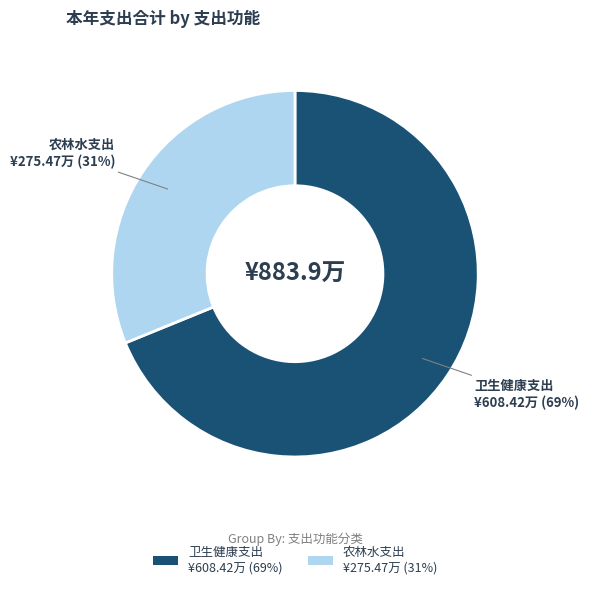

Which has a higher value, 卫生健康支出 or 农林水支出?

卫生健康支出